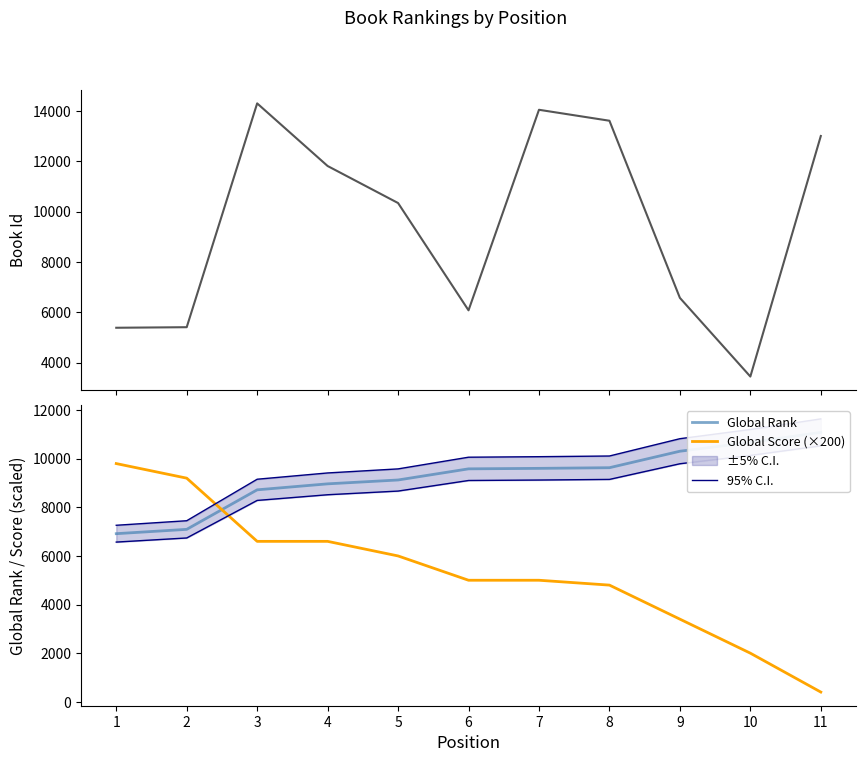

How many lines are shown in the chart?

4